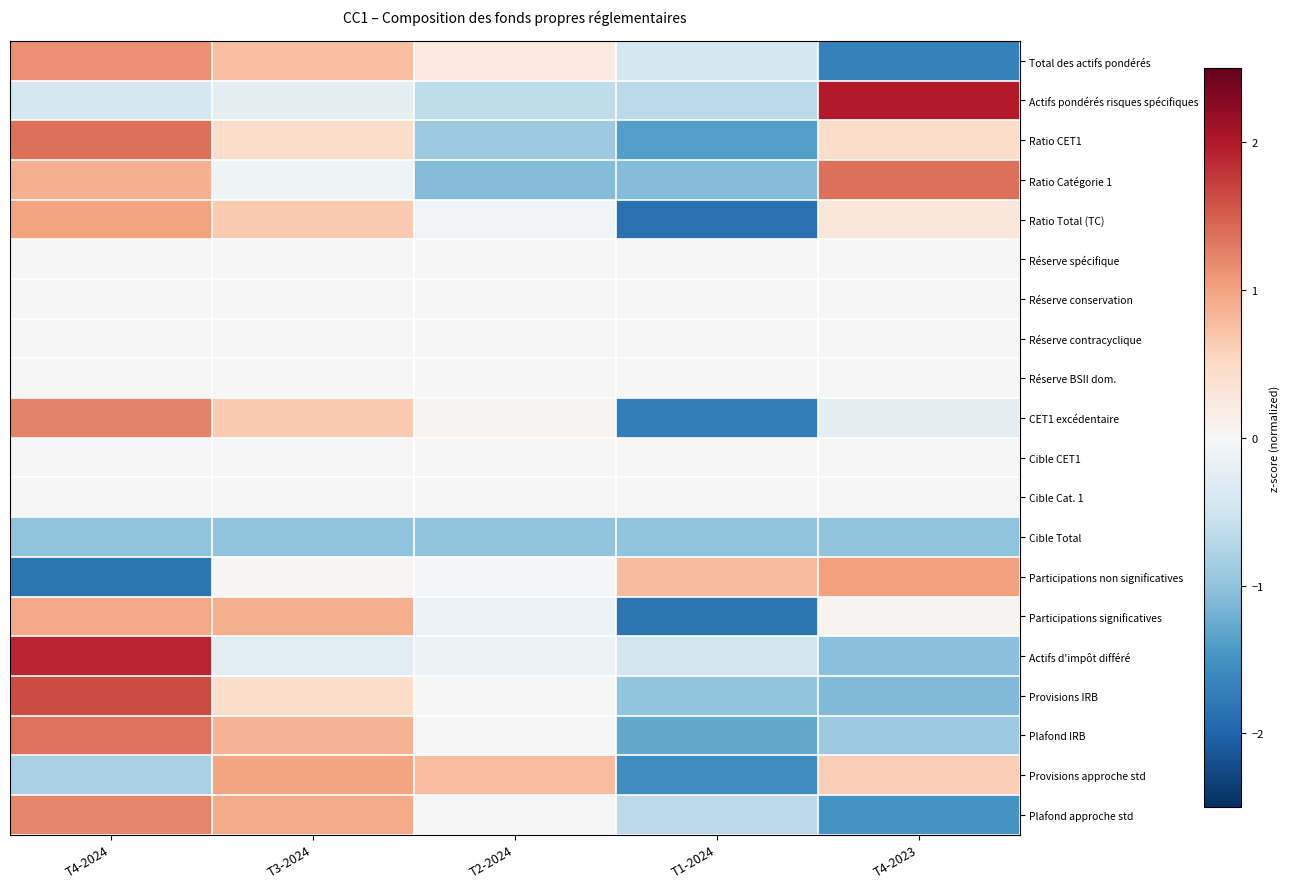

At which category is the sum across all series the highest?

T4-2024